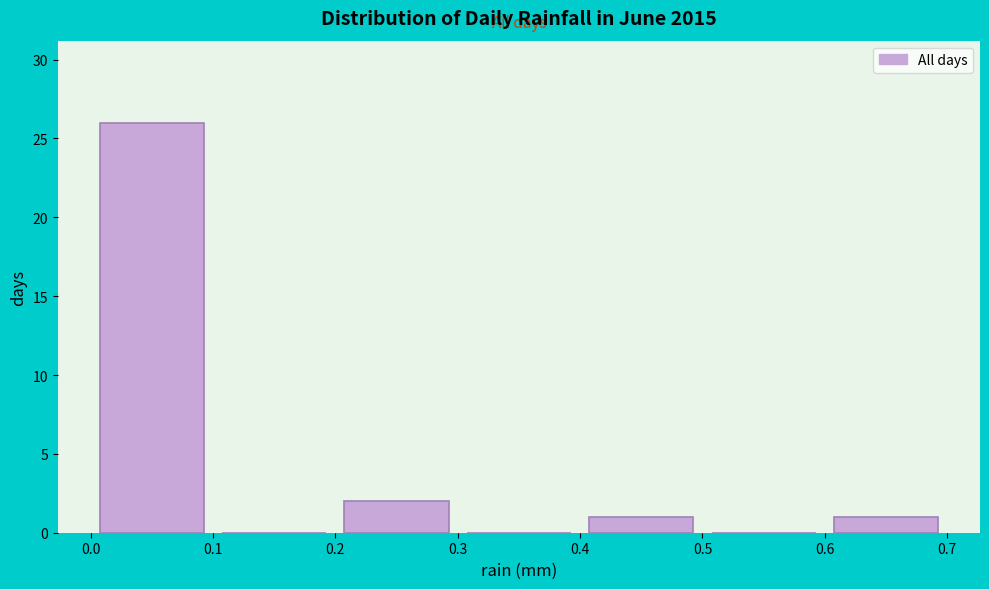

What is the height of the bar covering 0.6 to 0.7 on the x-axis? The values are not printed on the chart, so give them approximately, as read against the axis.

1